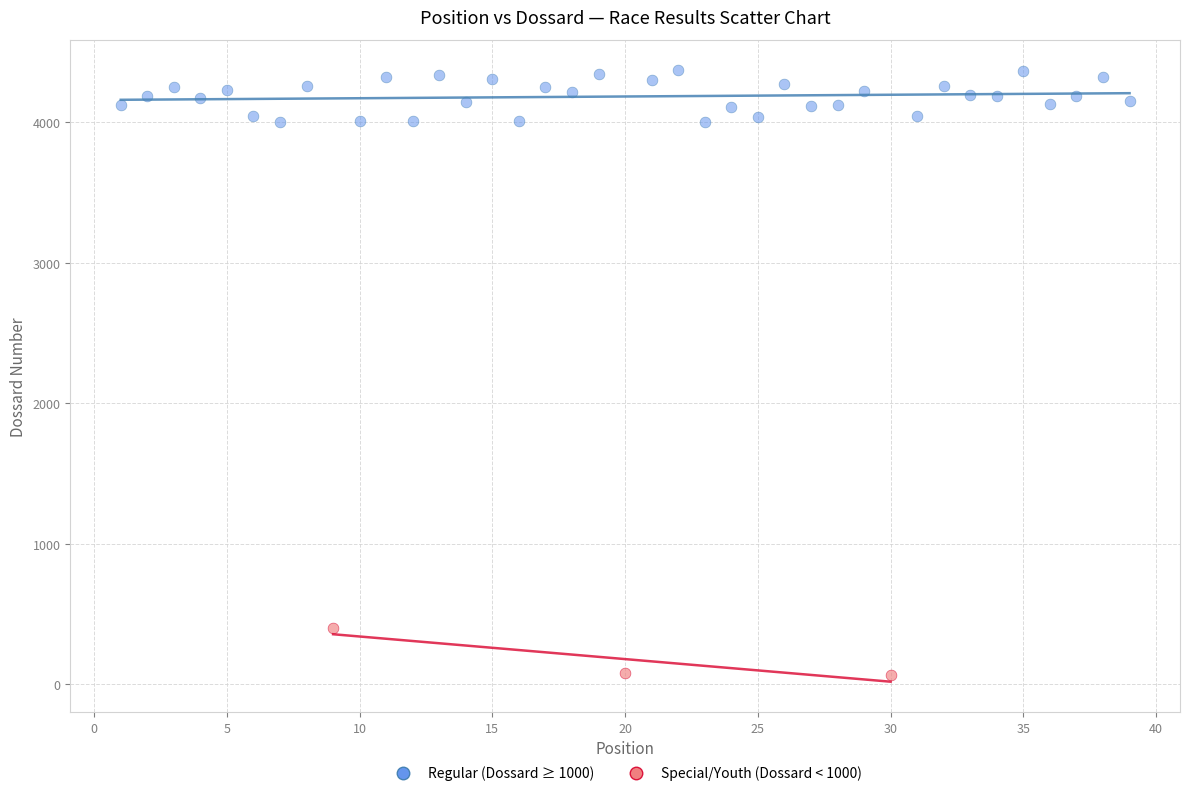

Which series reaches the minimum Y coordinate?

Special/Youth (Dossard < 1000)